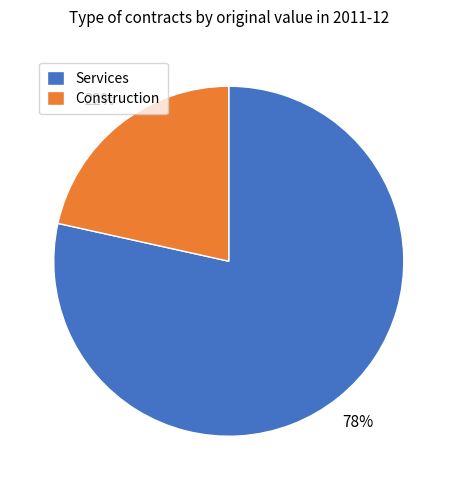

To the nearest percent, what portion does Construction represent?

22%